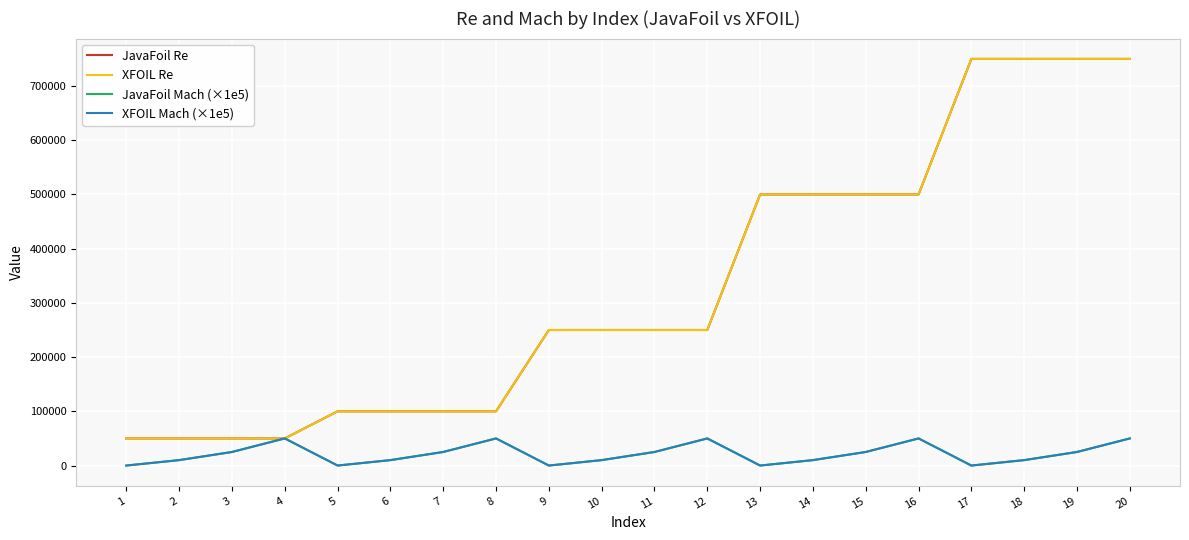

At how many categories does at least one series exceed 508759?

4